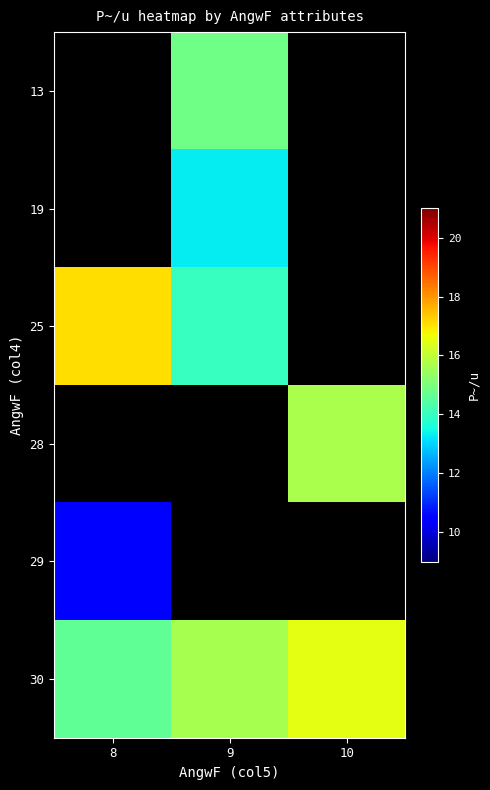

What is the lowest value of the 30 series?

14.6